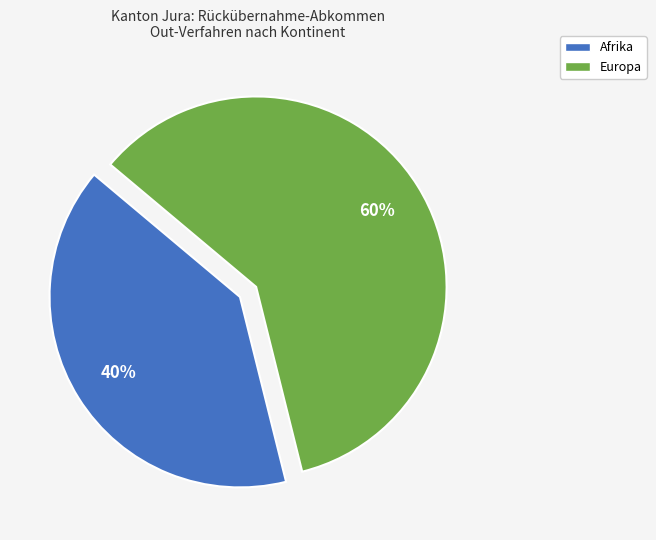

Is there any slice that represents more than half of the pie?

Yes